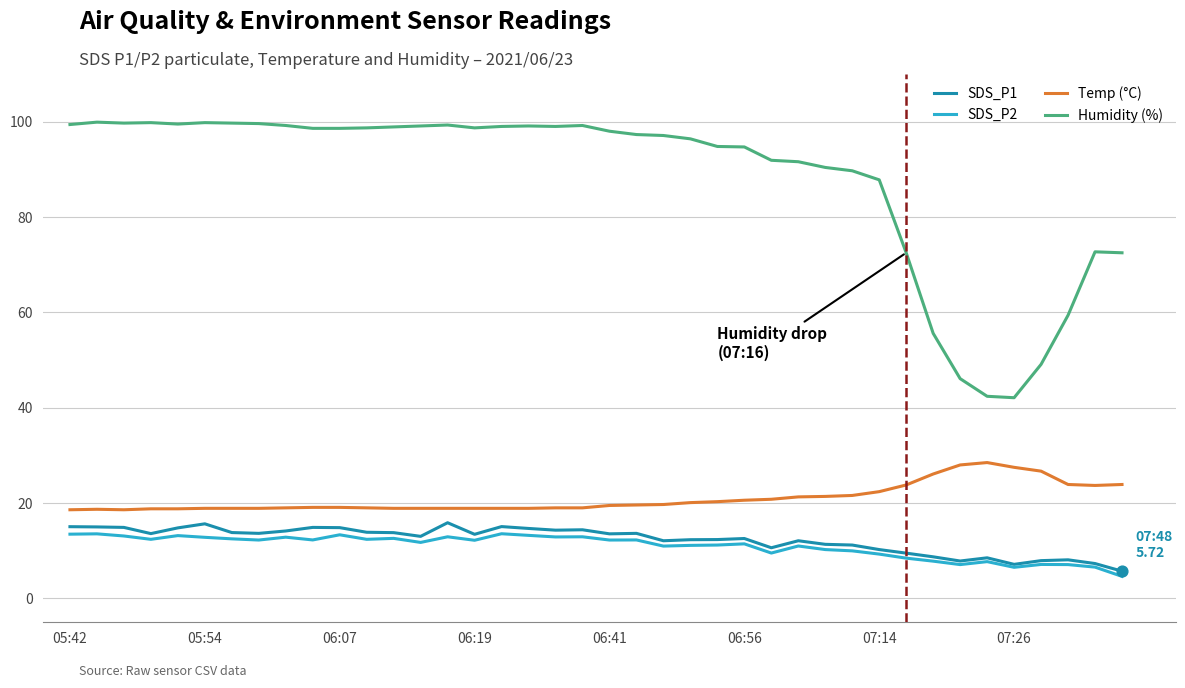

Which series has the largest total across all categories?

Humidity (%)